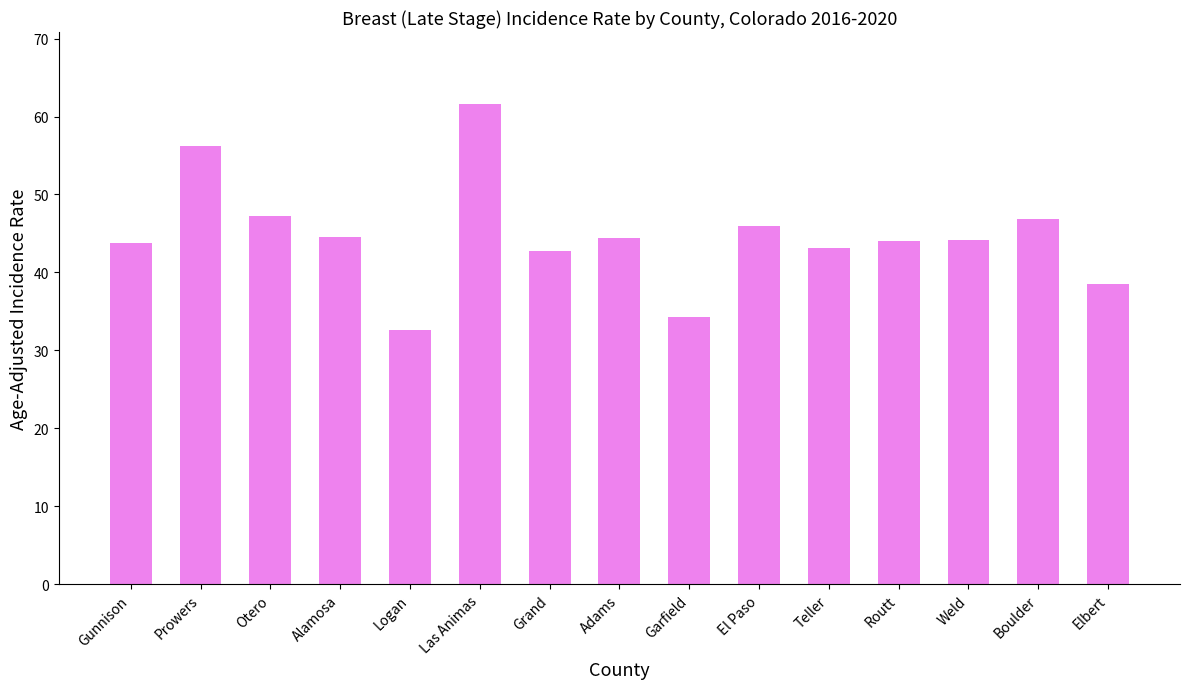

What is the label of the 13th bar from the left?

Weld